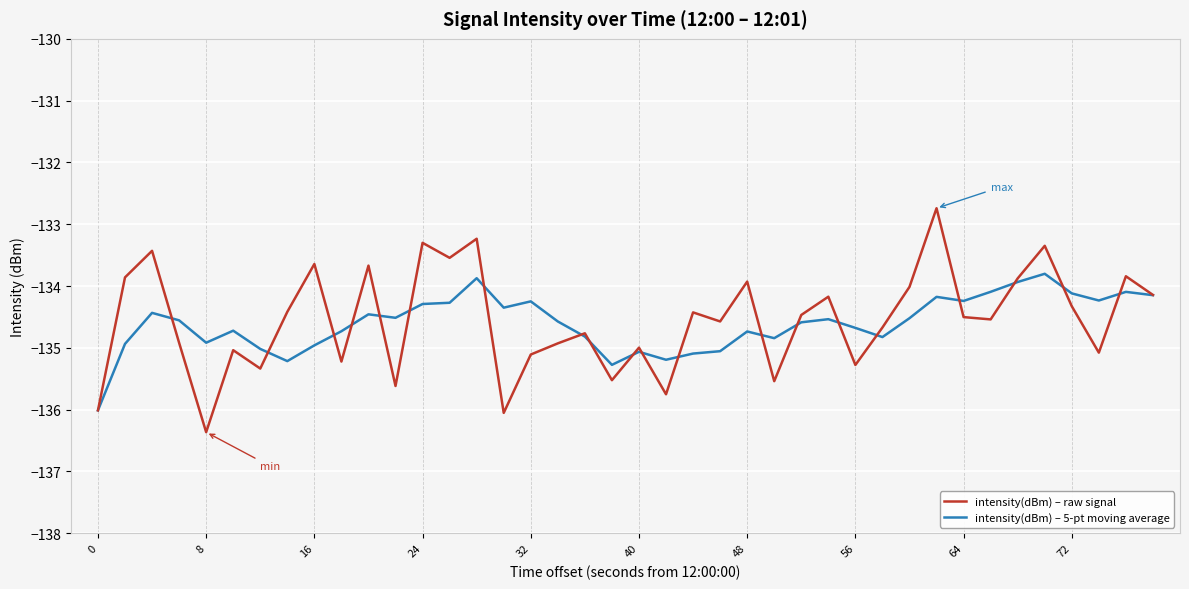

What is the greatest value displayed?

-132.7